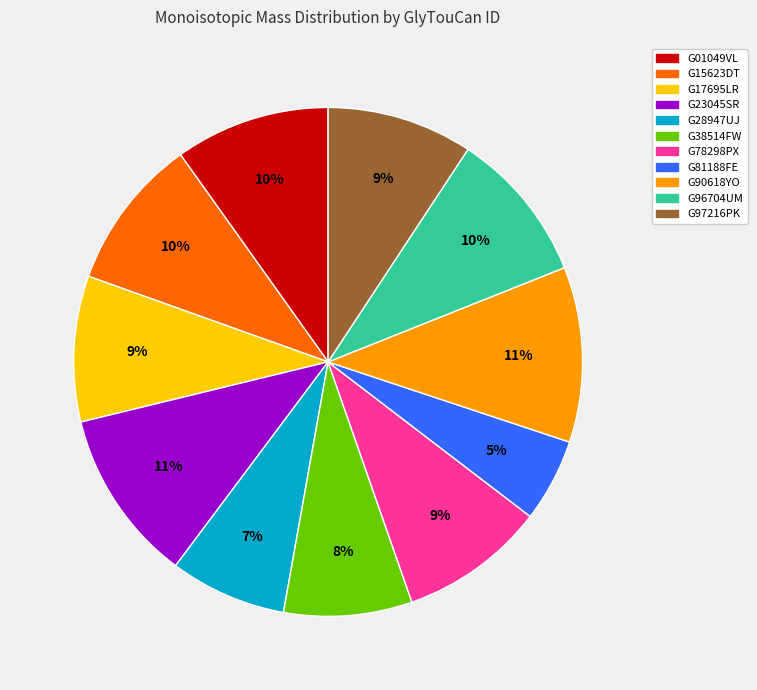

Is G01049VL the majority of the pie?

No